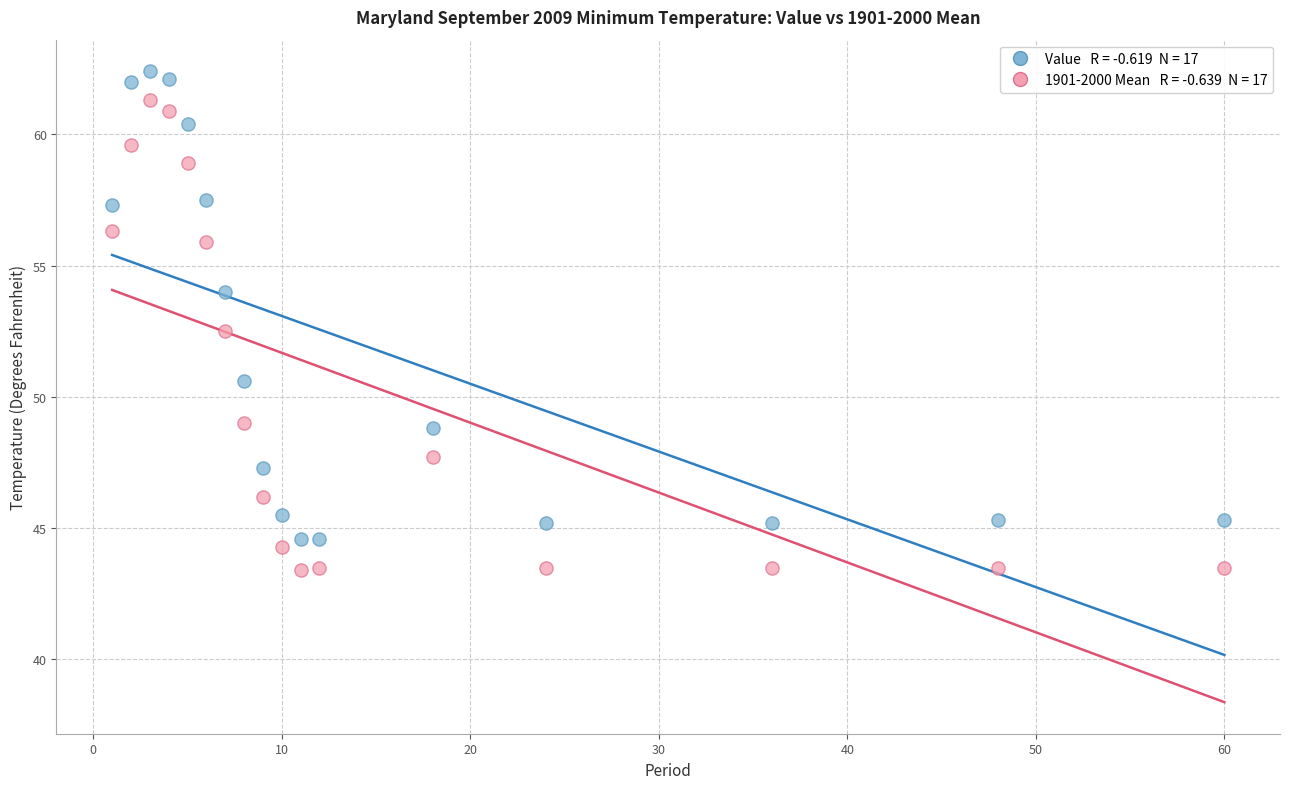

Across all data points, what is the range of Y values (max minus min)?

19.0